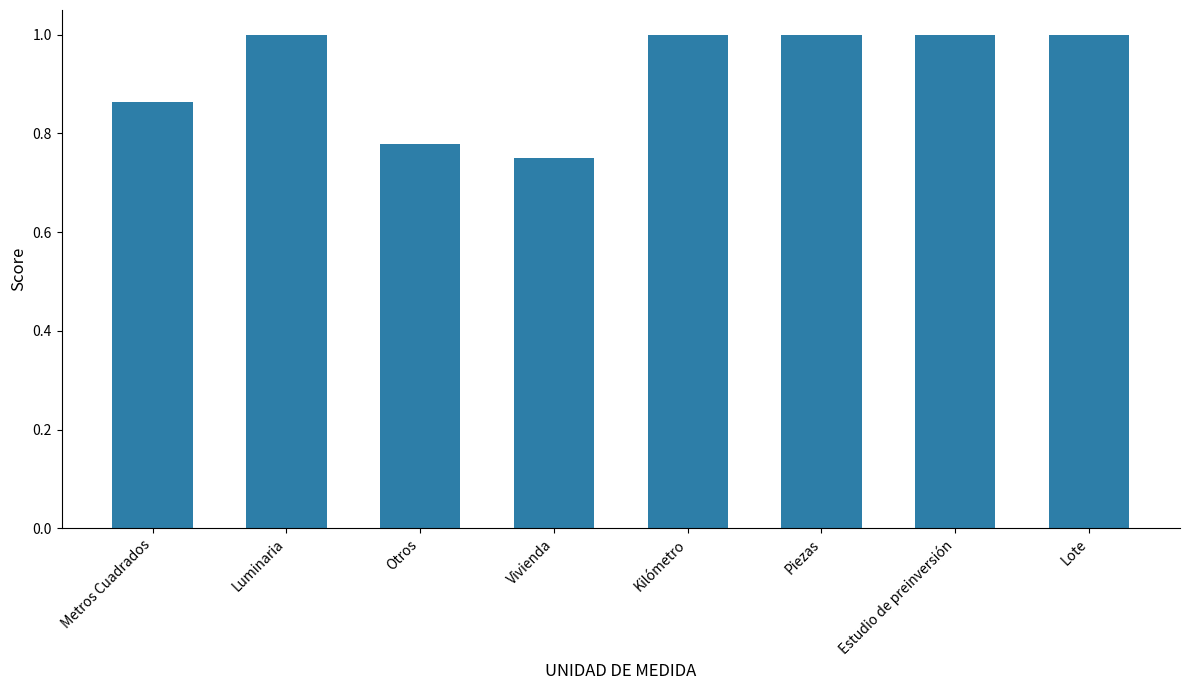

What is the greatest value displayed?

1.0